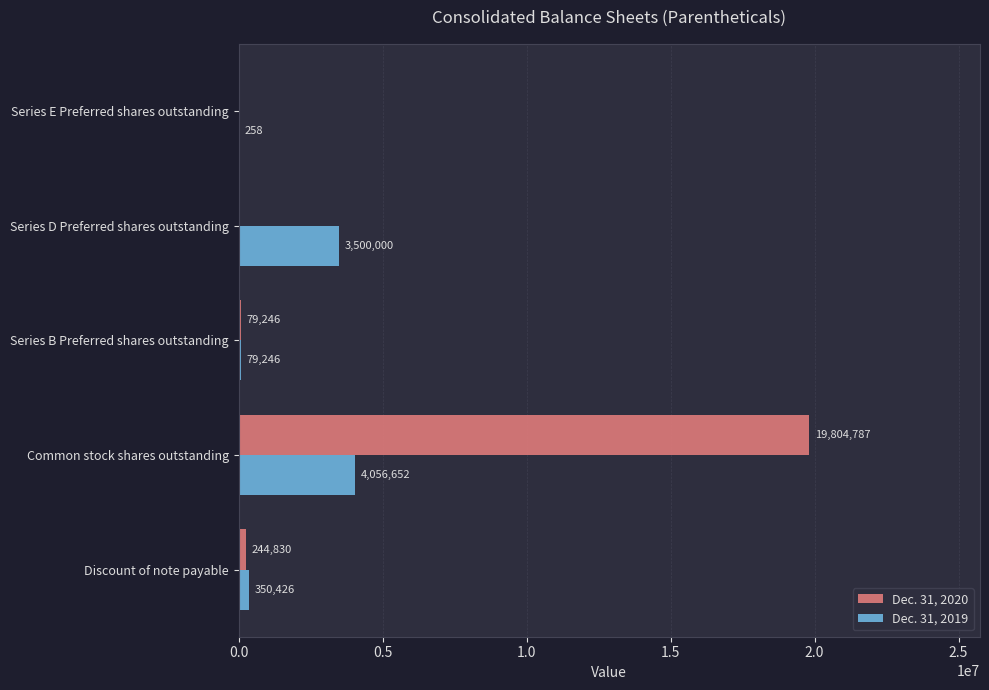

What is the sum of all Dec. 31, 2019 values?

7986582